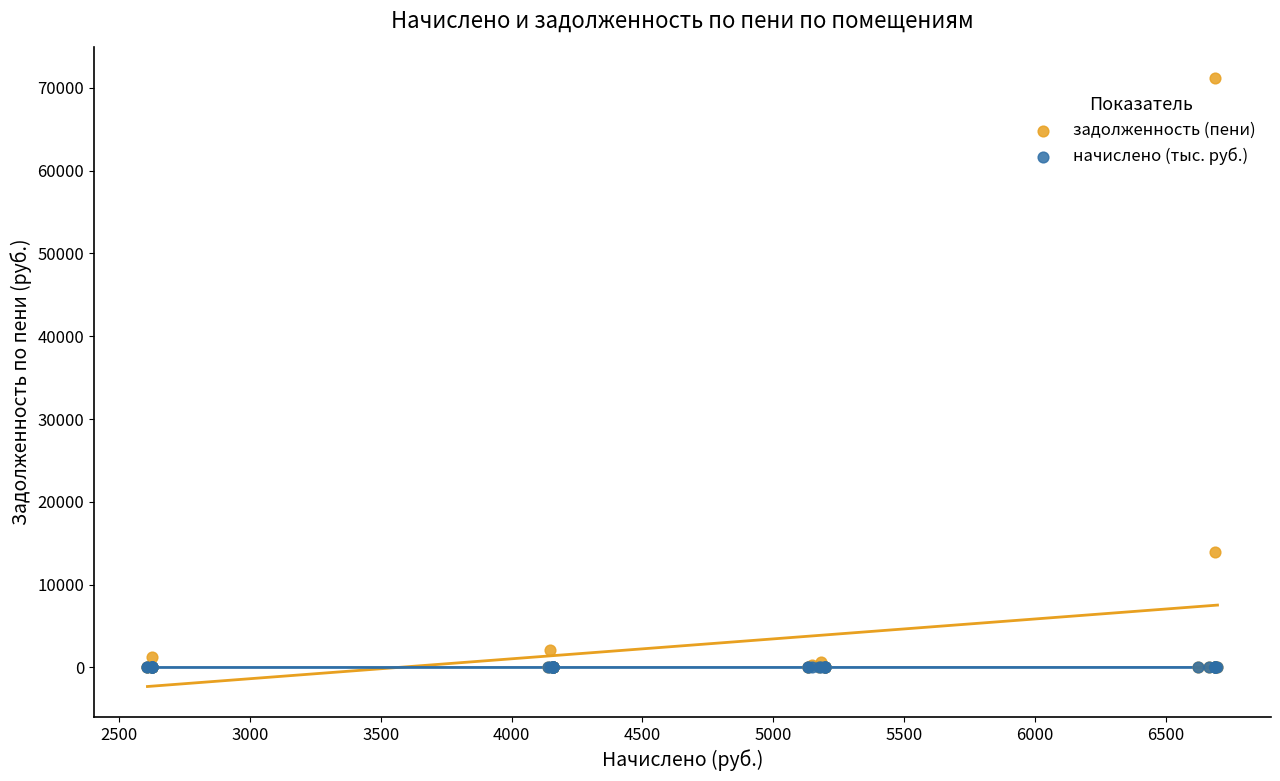

In the задолженность (пени) series, what Y value is closest to 35600?

13913.6